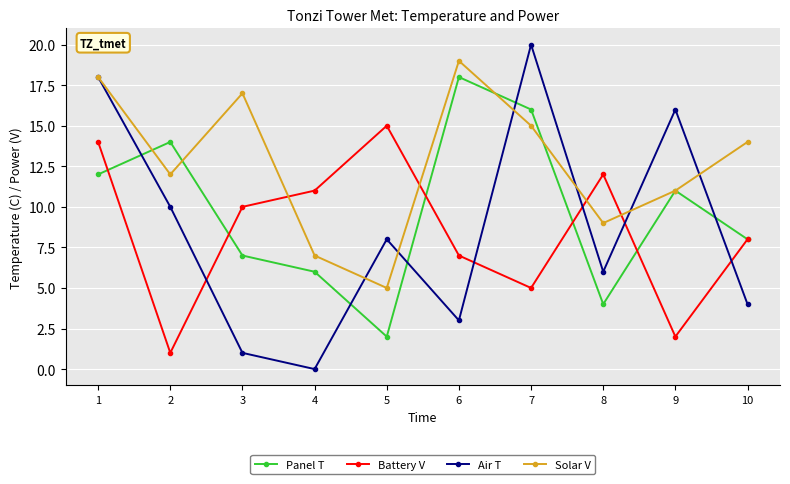

Does the chart display data point markers on the line(s)?

Yes